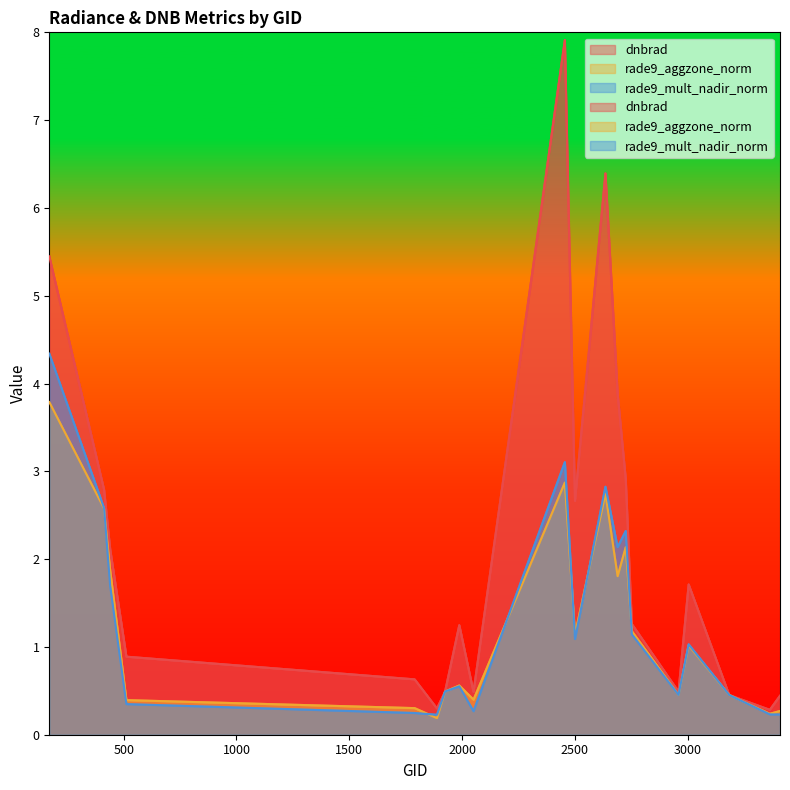

Rank the series at 3185 from highest to lowest value.

rade9_aggzone_norm, rade9_mult_nadir_norm, dnbrad